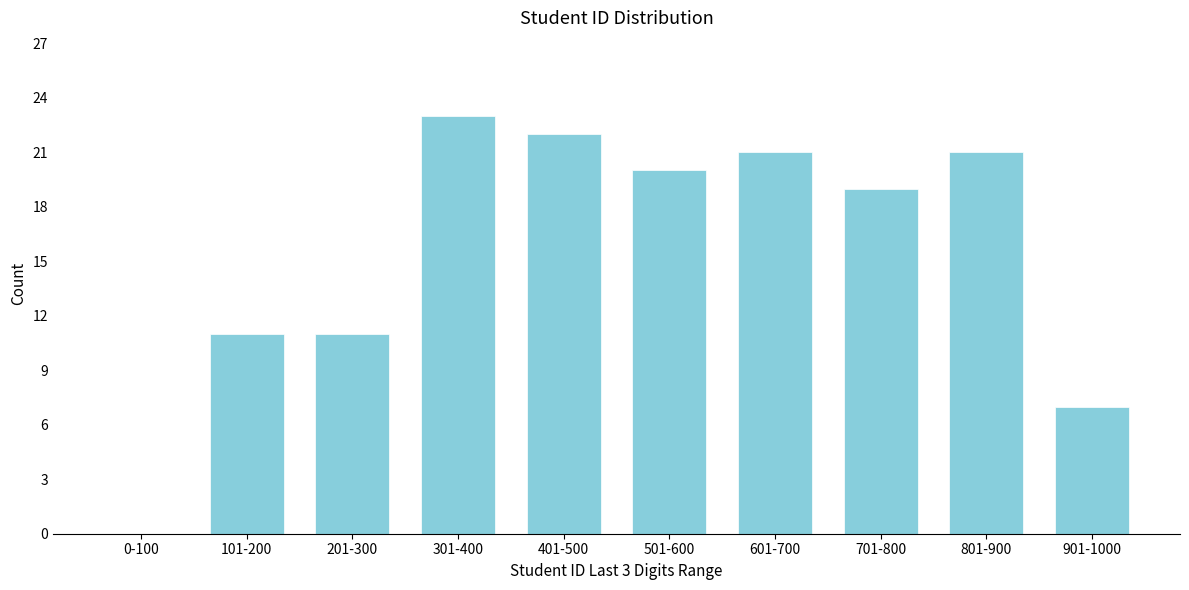

Reading left to right, extract all data points from this chart.

0-100=0	101-200=11	201-300=11	301-400=23	401-500=22	501-600=20	601-700=21	701-800=19	801-900=21	901-1000=7